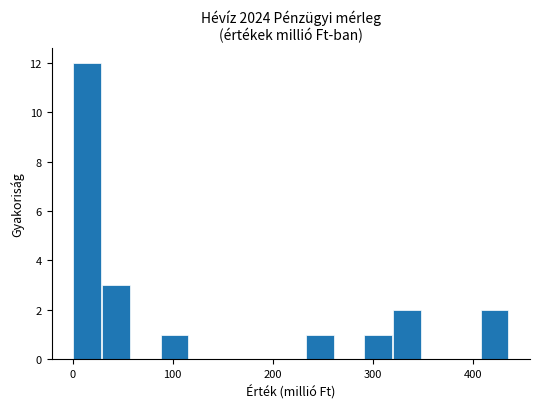

Read against the x-axis, roughly where is the centre of the tallest bar?

10